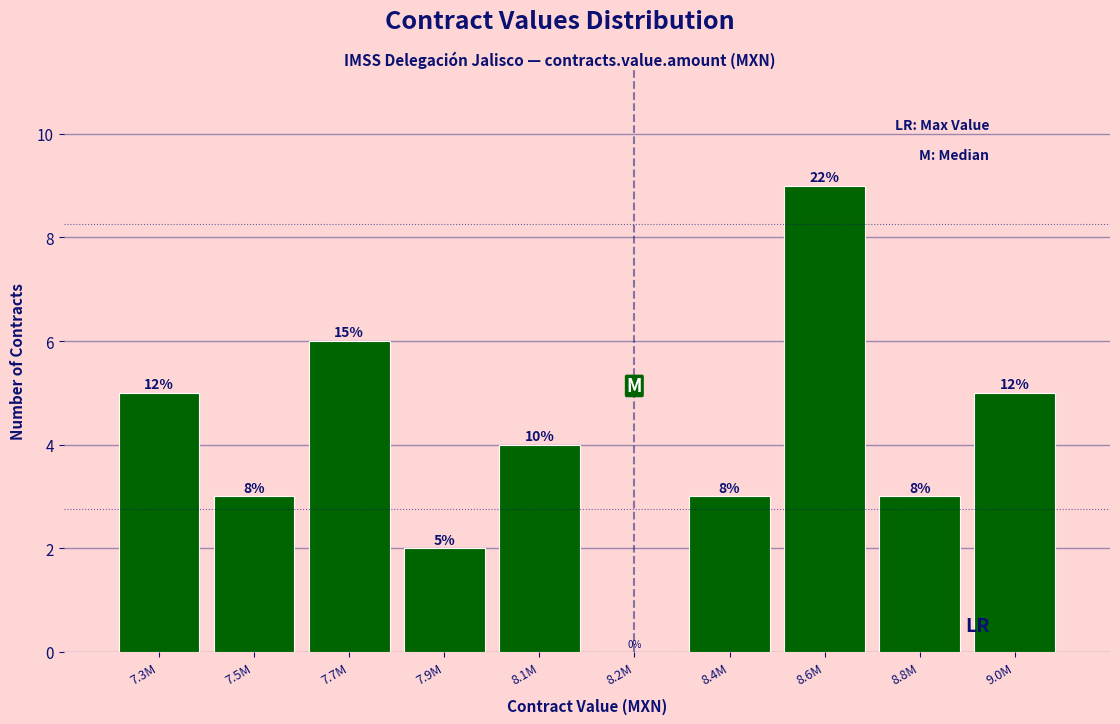

Are the bars horizontal?

No